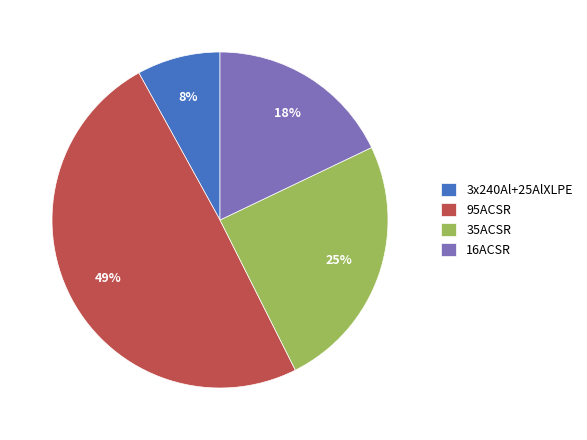

The 95ACSR slice represents 39% of the pie. True or false?

False